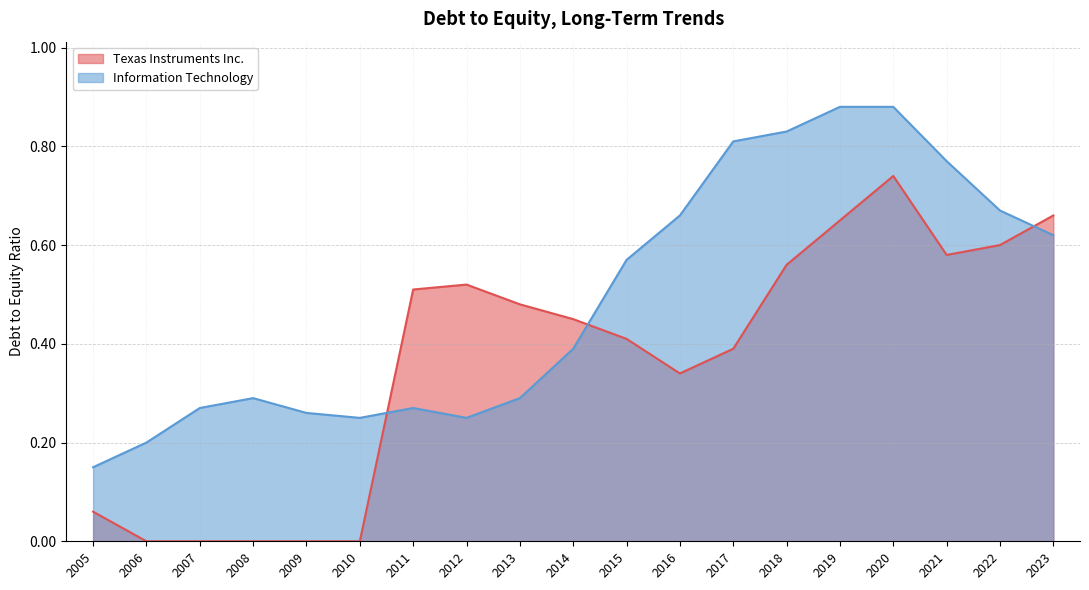

Which series ends up on top after the final intersection of Texas Instruments Inc. and Information Technology?

Texas Instruments Inc.